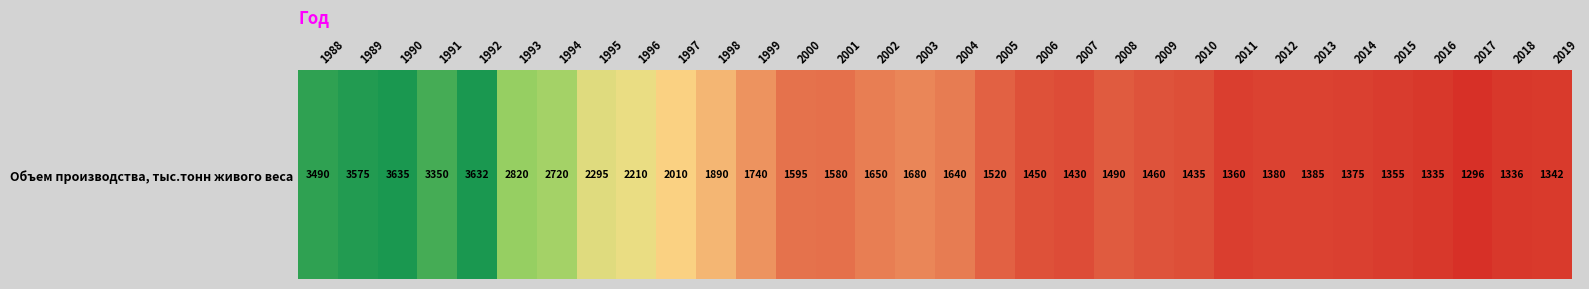

List the labels in order of value, largest first.

1990, 1992, 1989, 1988, 1991, 1993, 1994, 1995, 1996, 1997, 1998, 1999, 2003, 2002, 2004, 2000, 2001, 2005, 2008, 2009, 2006, 2010, 2007, 2013, 2012, 2014, 2011, 2015, 2019, 2018, 2016, 2017